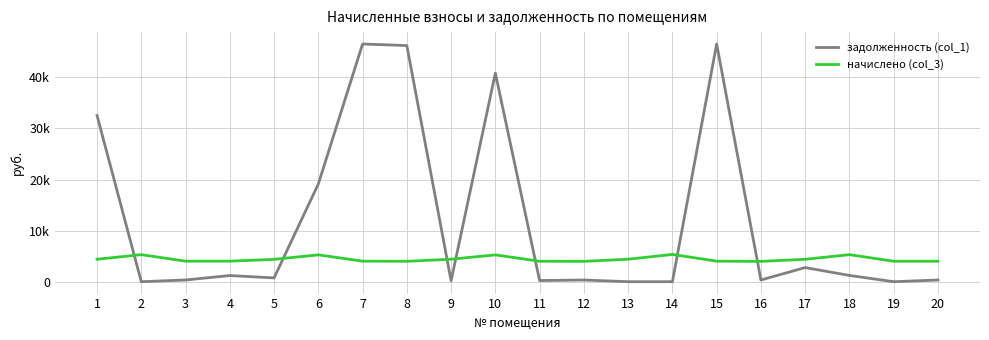

What is the sum of the начислено (col_3) values at 13 and 20?

8403.0